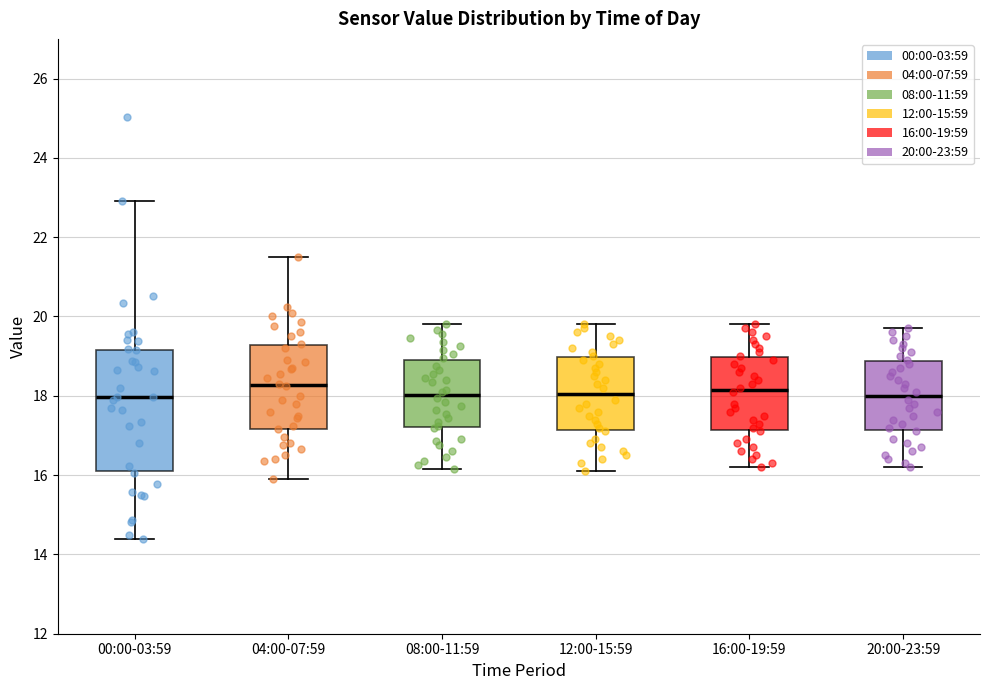

Where does the upper whisker of the box for 04:00-07:59 end on the y-axis? The values are not printed on the chart, so give them approximately, as read against the axis.

21.6